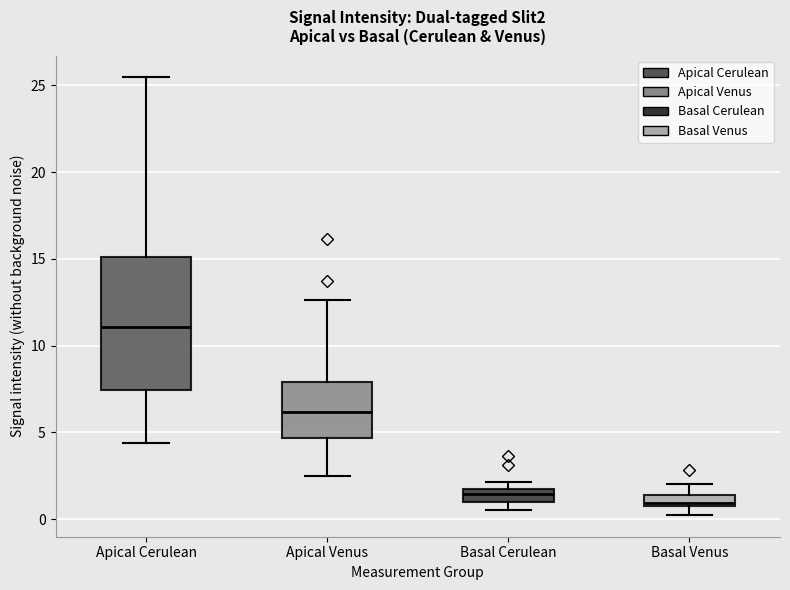

Comparing the boxes themselves (not the whiskers), which one is the tallest?

Apical Cerulean